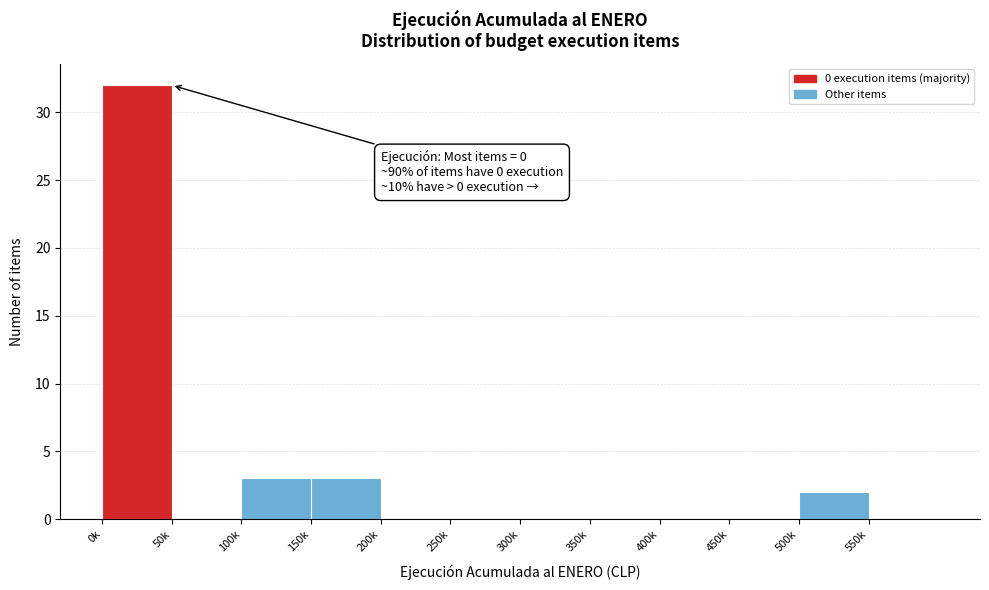

Reading right to left, extract all data points from this chart.

550k=0	500k=2	450k=0	400k=0	350k=0	300k=0	250k=0	200k=0	150k=3	100k=3	50k=0	0k=32